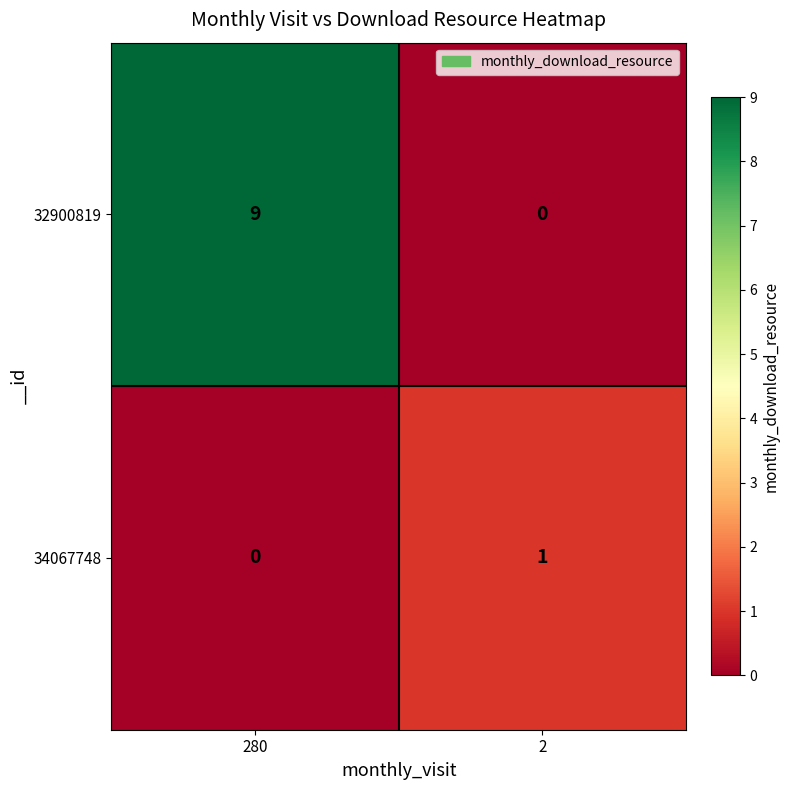

At which category is the sum across all series the highest?

280